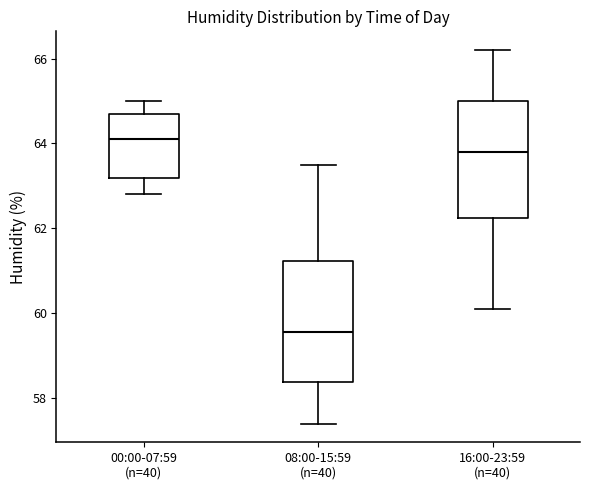

Reading left to right, transcribe this box plot: for each box, give where its median line is, the range the box spans, and where its two whiskers end, as read against the y-axis. The values are not printed on the chart, so give them approximately, as read against the axis.

00:00-07:59 (n=40): median 64.2, box 63.2 to 64.8, whiskers 62.8 to 65.0
08:00-15:59 (n=40): median 59.6, box 58.4 to 61.2, whiskers 57.4 to 63.6
16:00-23:59 (n=40): median 63.8, box 62.2 to 65.0, whiskers 60.2 to 66.2